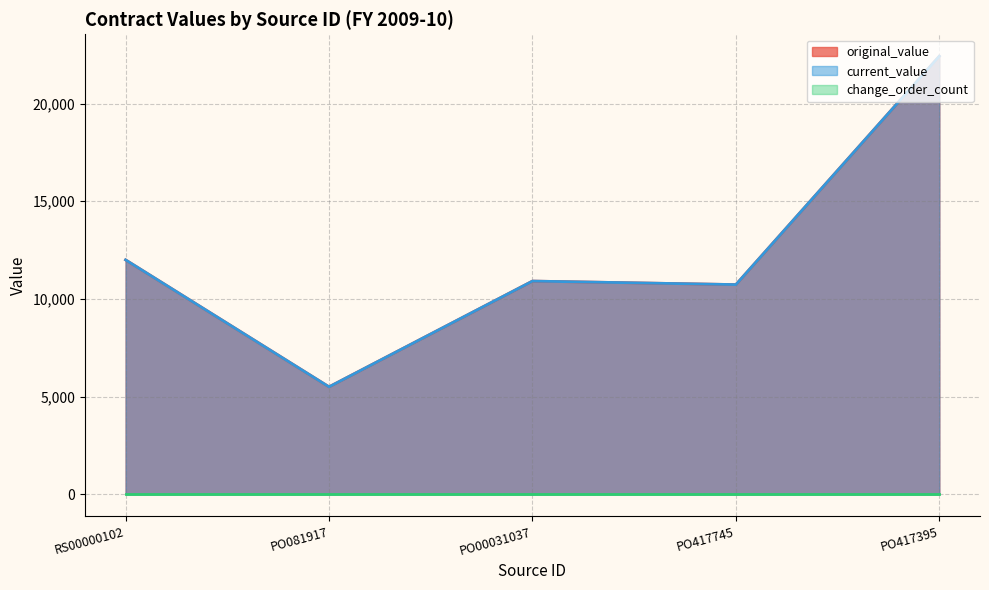

What is the label of the 3rd point from the right?

PO00031037